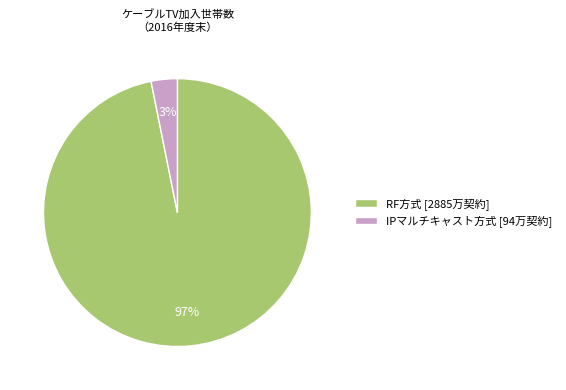

Rank the categories by value from highest to lowest.

RF方式, IPマルチキャスト方式